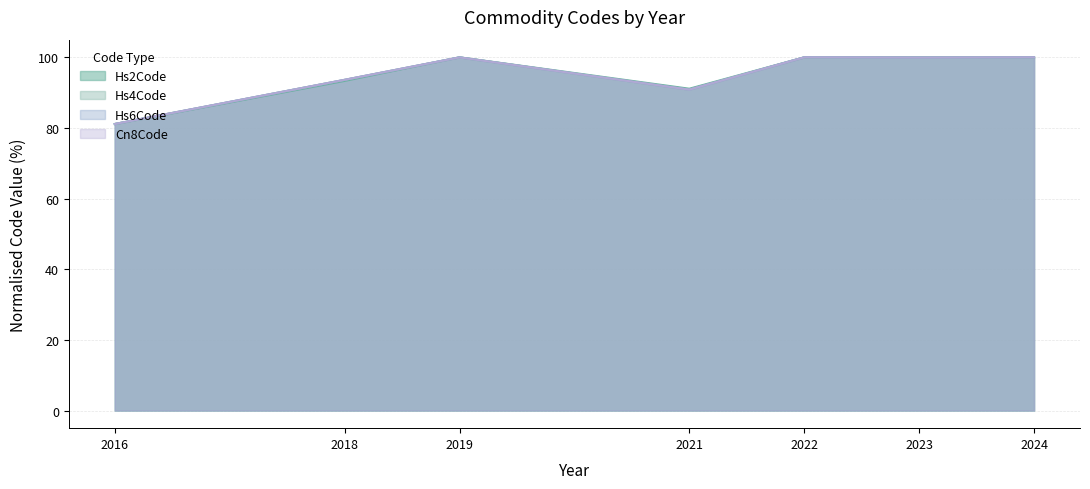

True or false: Hs2Code has more than 1 points higher than both neighbors.

False